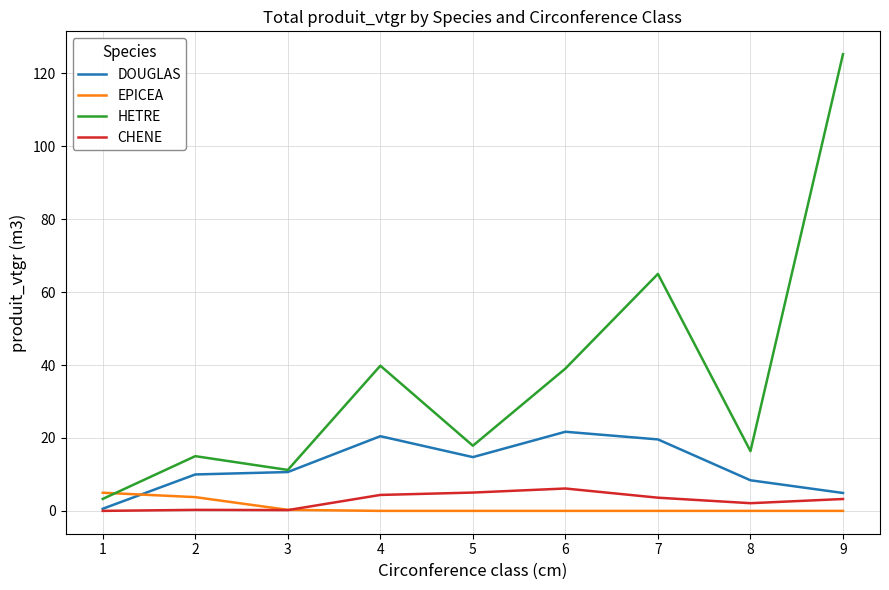

The value of CHENE at 6 is 6.1. True or false?

True